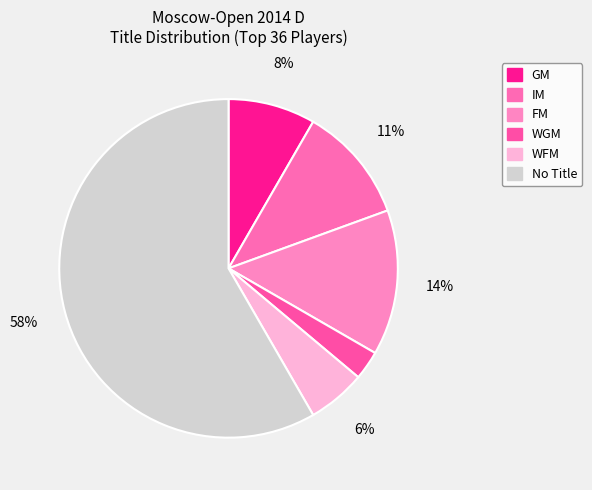

How many slices are in this pie chart?

6